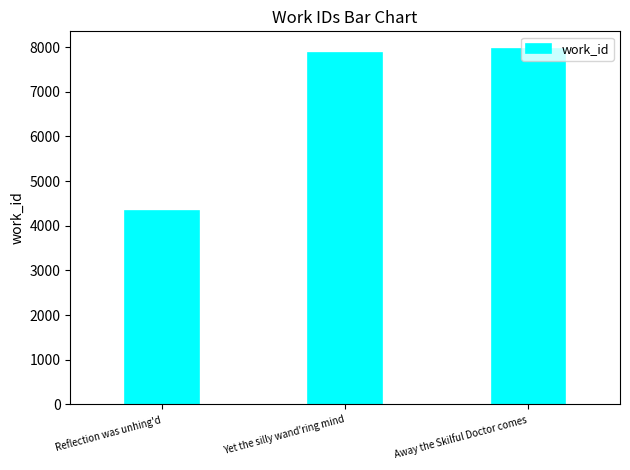

True or false: the data shows 4326 at Reflection was unhing'd.

True